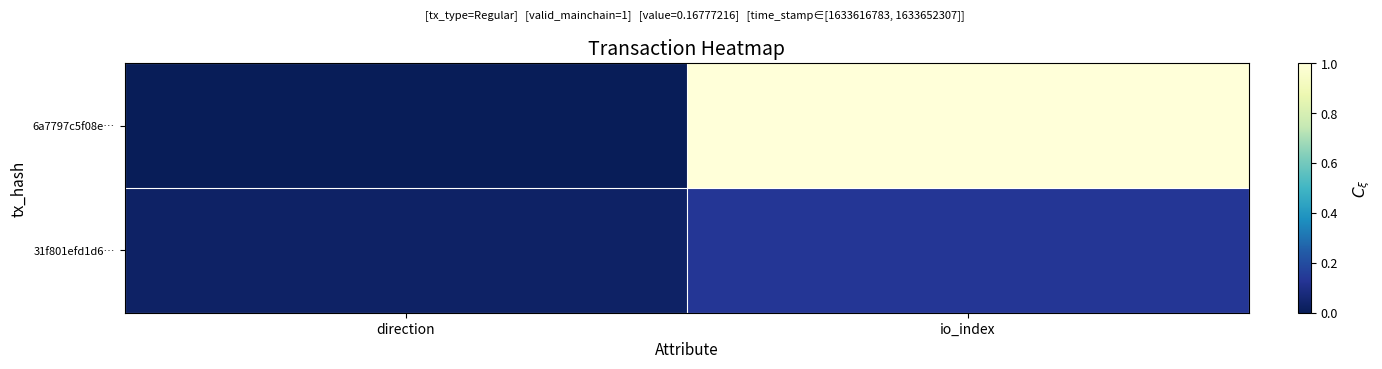

How many distinct data groups are displayed?

2